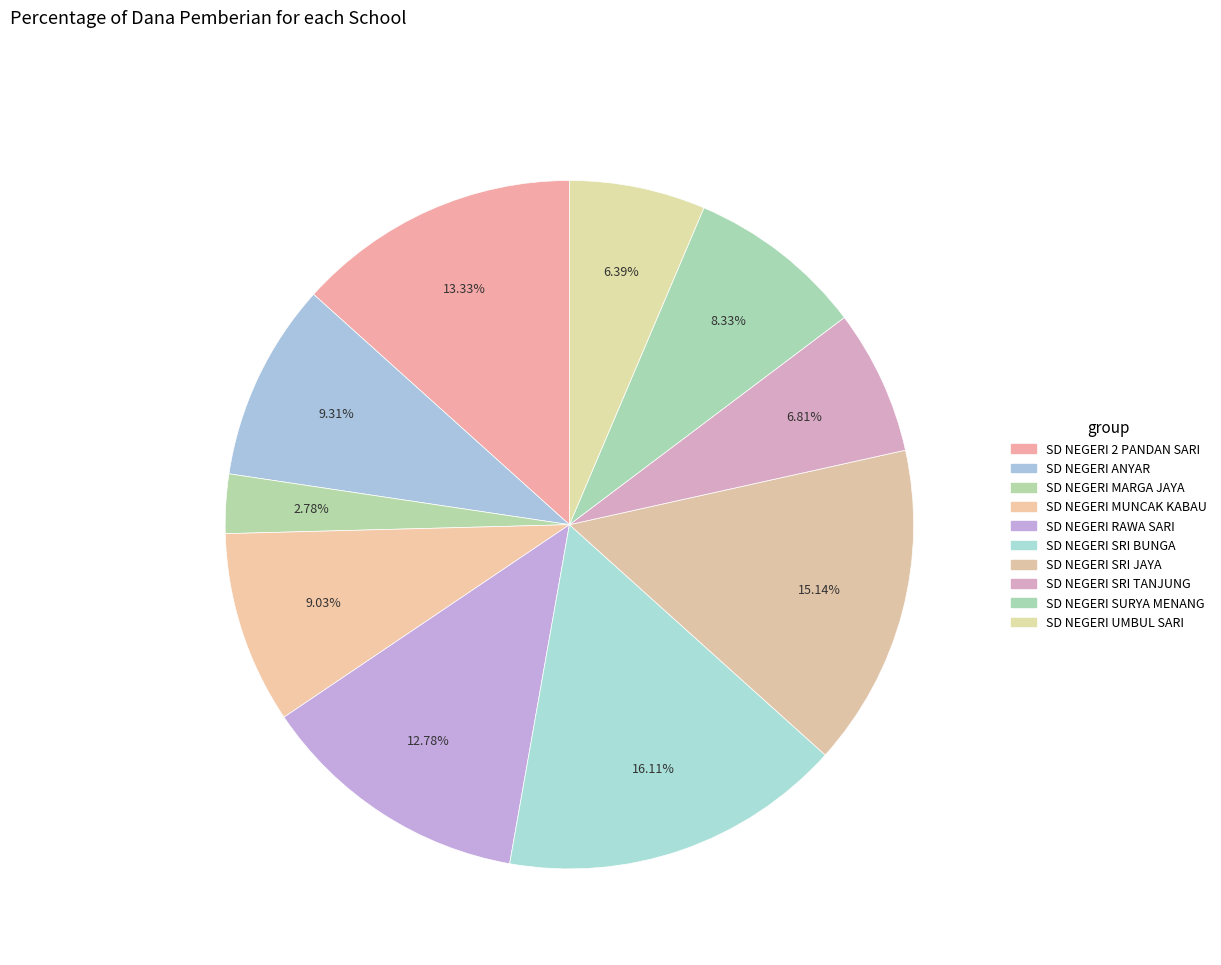

What is the largest slice in the pie chart?

SD NEGERI SRI BUNGA